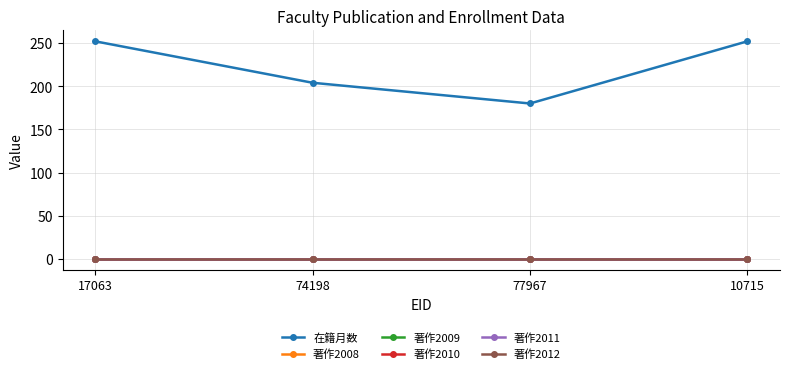

True or false: 在籍月数 and 著作2010 intersect in this chart.

False